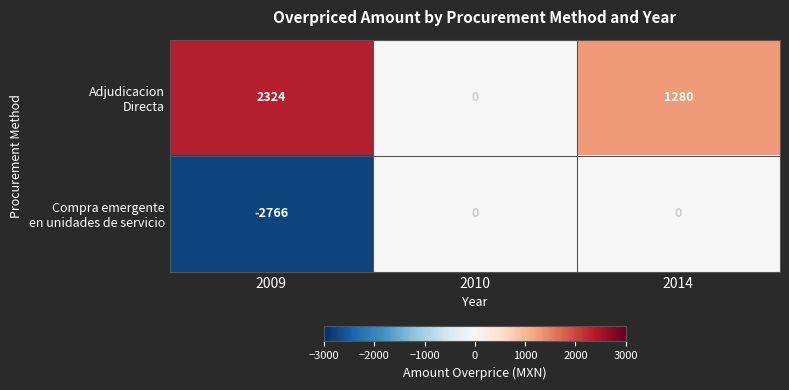

At how many categories does at least one series exceed 436?

2